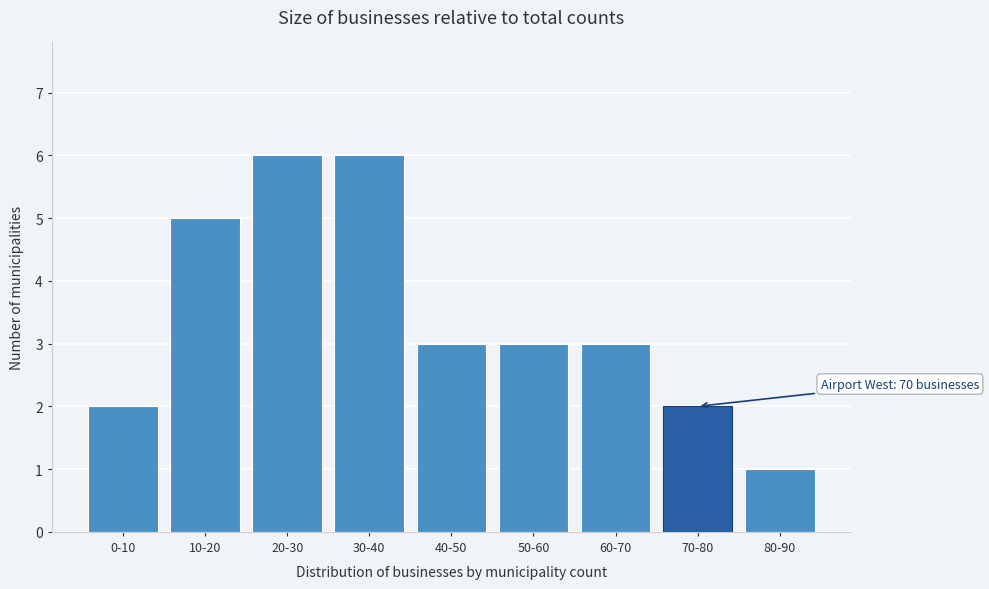

Reading left to right, extract all data points from this chart.

2	5	6	6	3	3	3	2	1